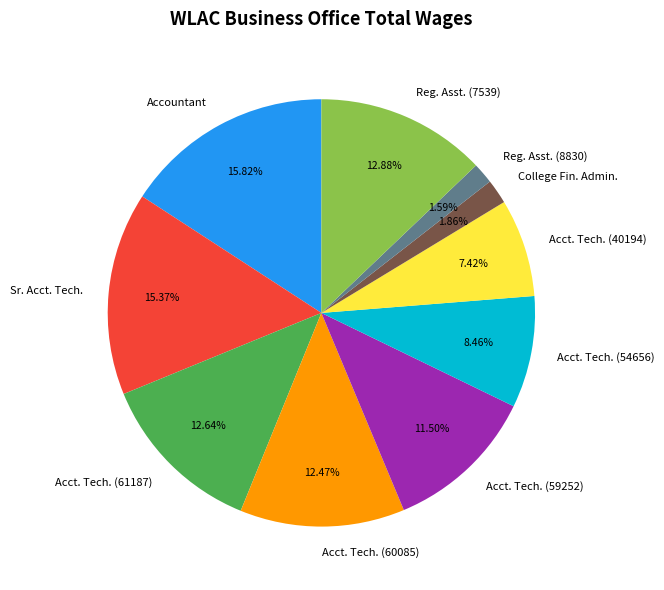

Is the sum of Sr. Acct. Tech. and Reg. Asst. (8830) greater than half?

No